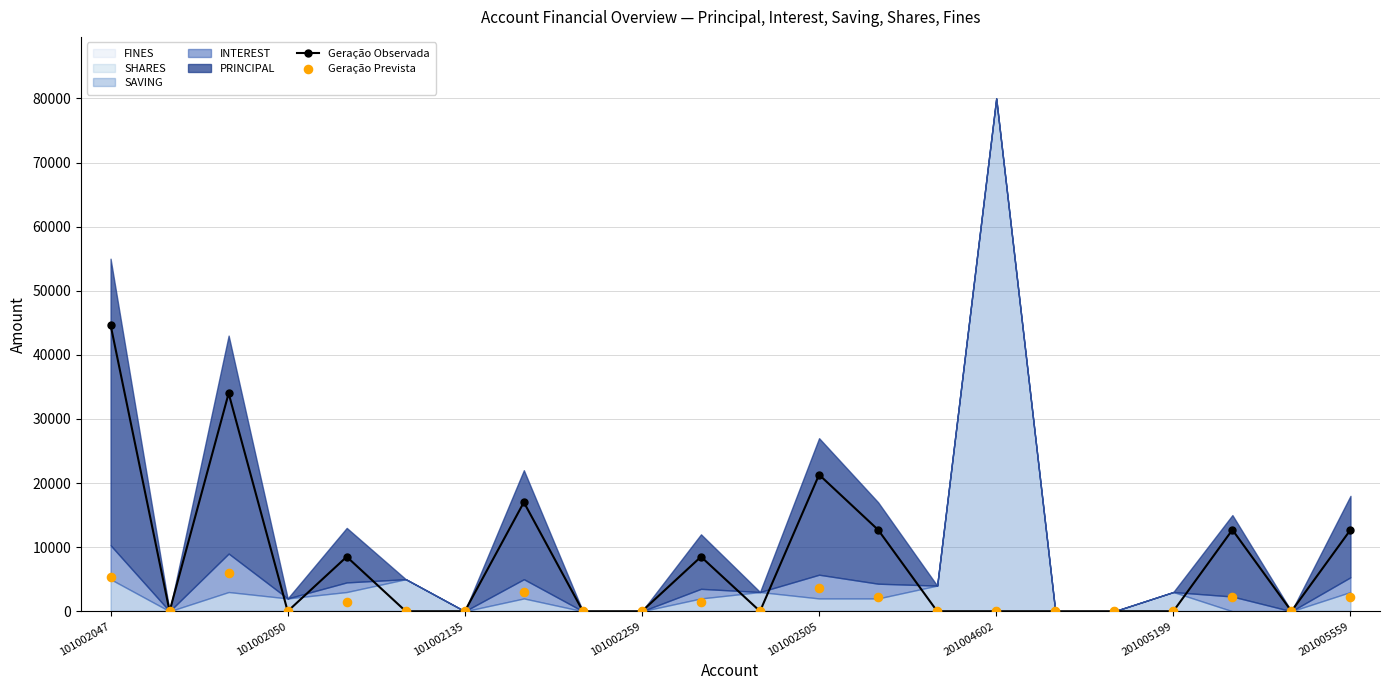

Which series reaches the minimum Y coordinate?

Geração Observada